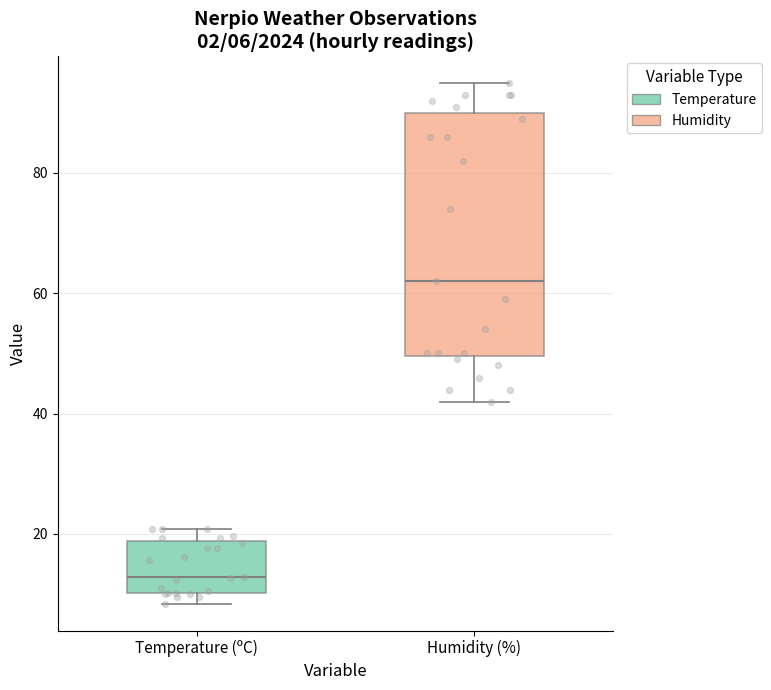

Comparing the boxes themselves (not the whiskers), which one is the tallest?

Humidity (%)